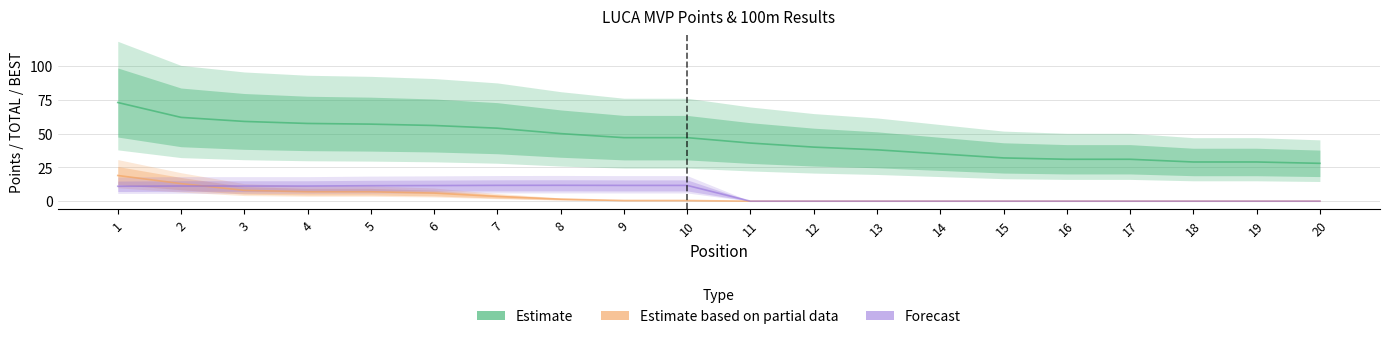

Does the chart display data point markers on the line(s)?

No